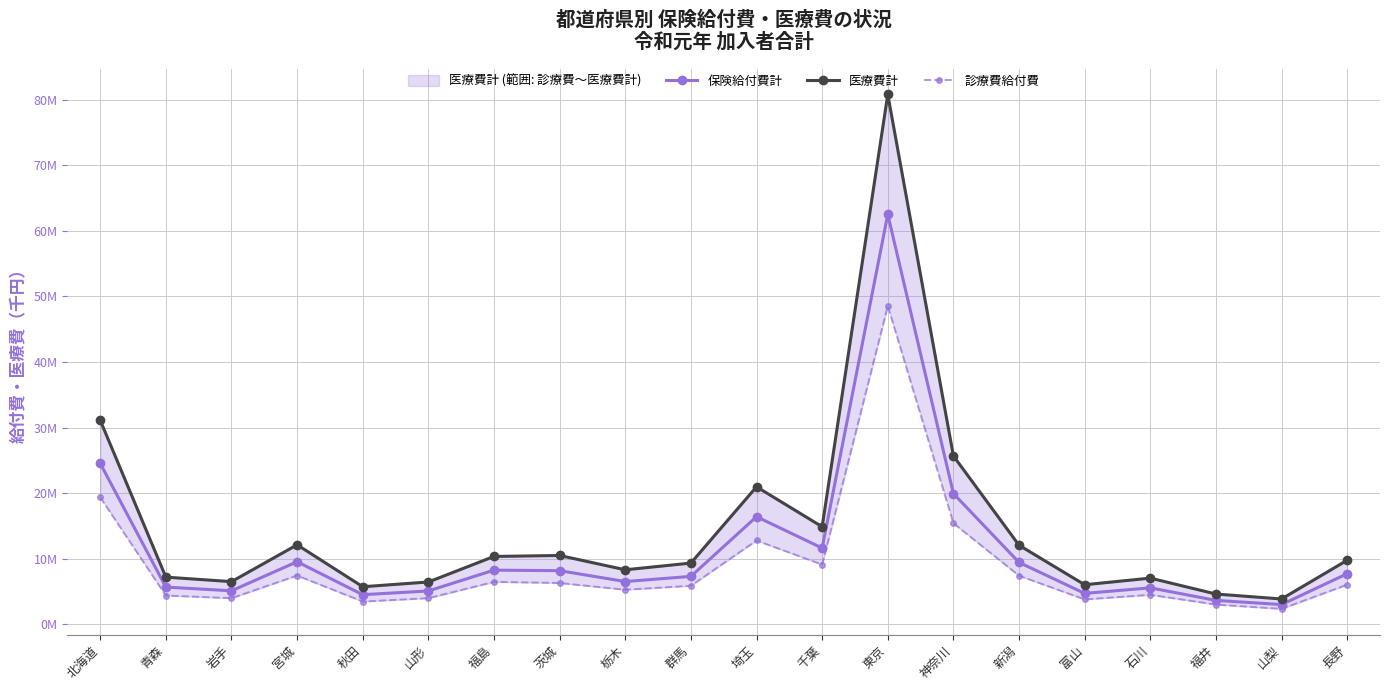

At which category does the chart reach its minimum across all series?

山梨